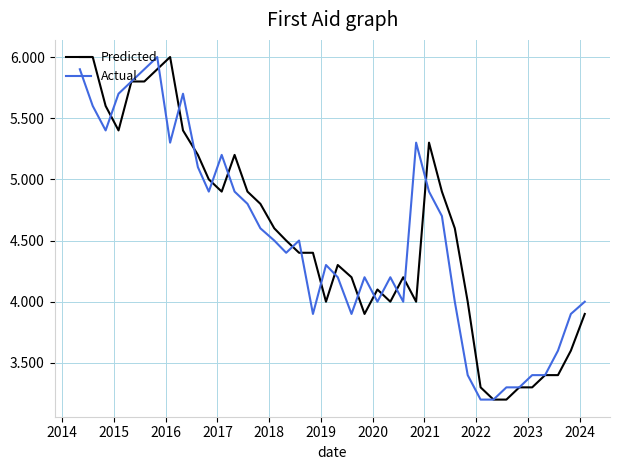

What is the minimum value for Predicted?

3.2